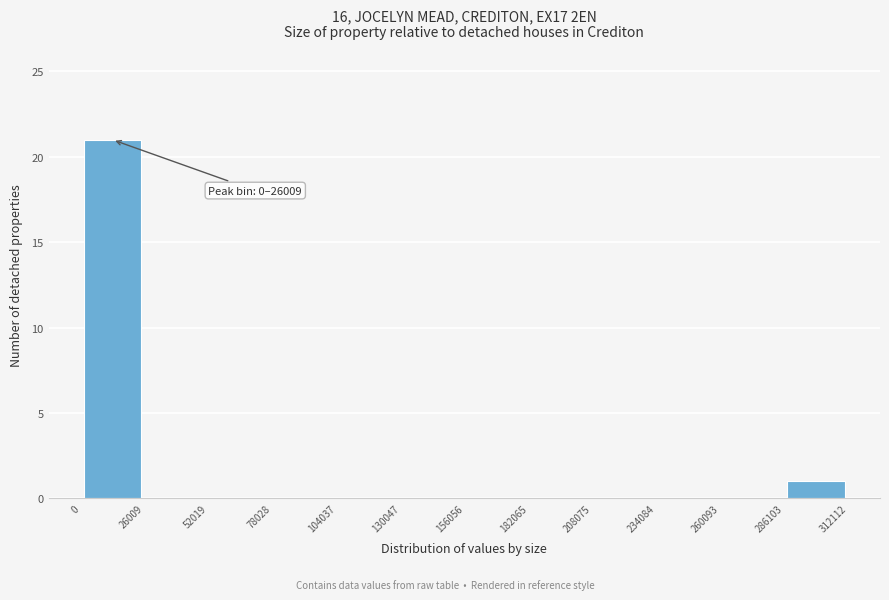

Over which range of the x-axis is the bar tallest?

0 to 26009